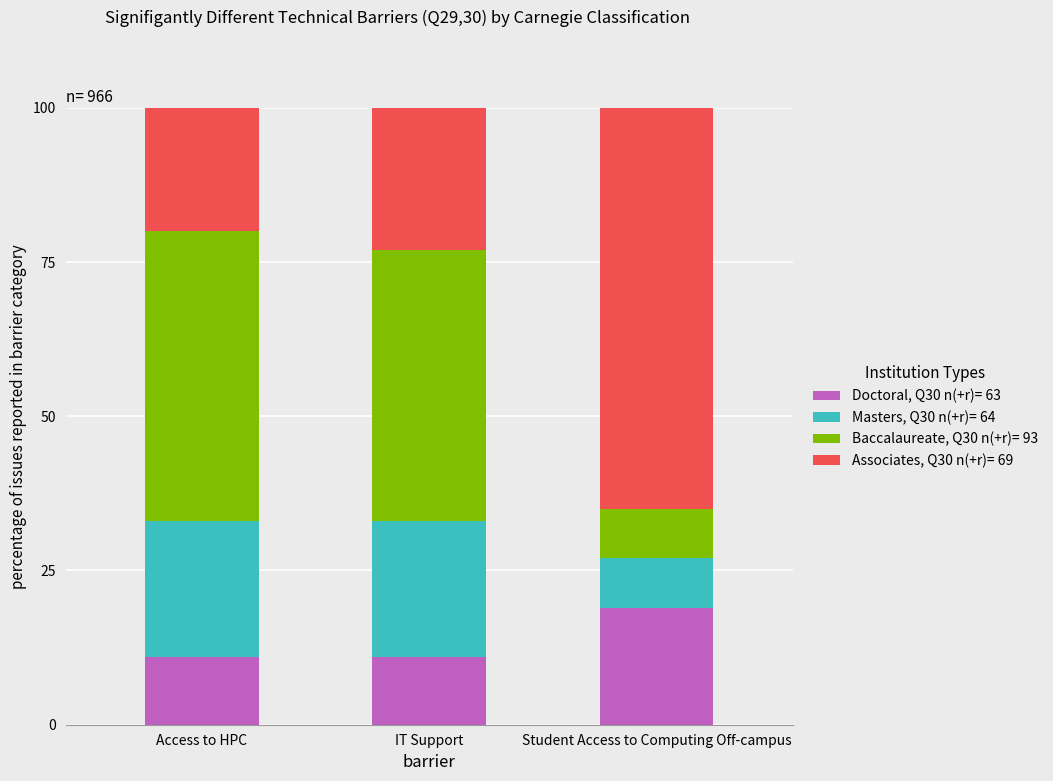

The Doctoral, Q30 n(+r)= 63 series shows 28 at Student Access to Computing Off-campus. True or false?

False